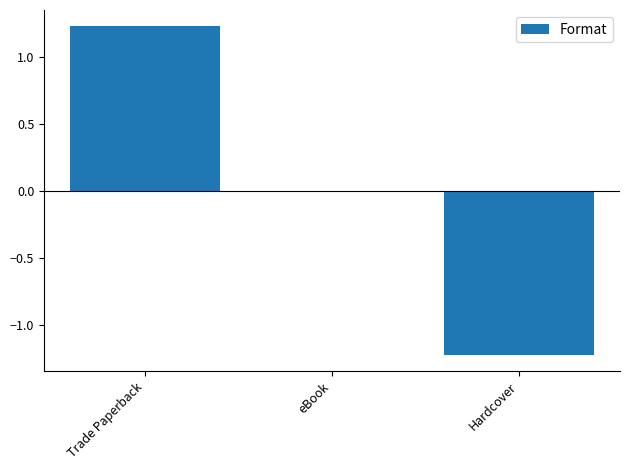

Read the value at Hardcover.

-1.2